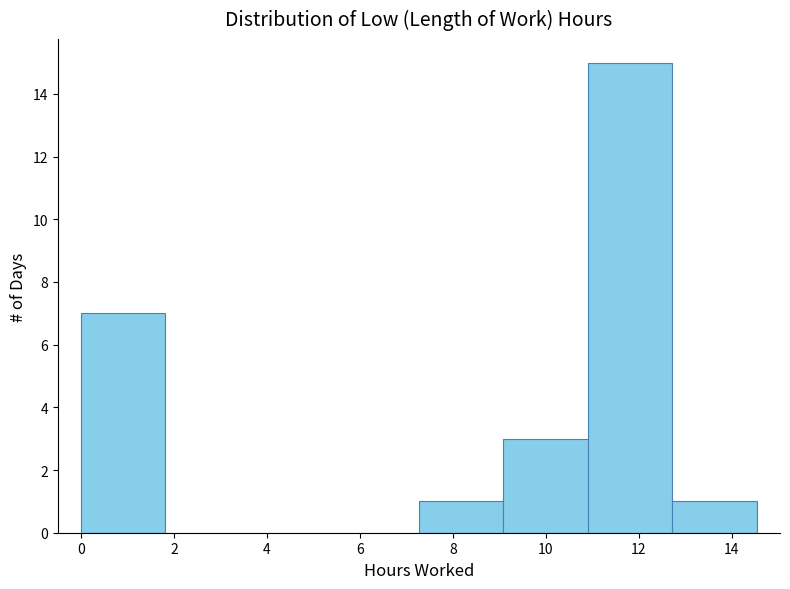

Over which range of the x-axis is the bar tallest?

11.0 to 12.8